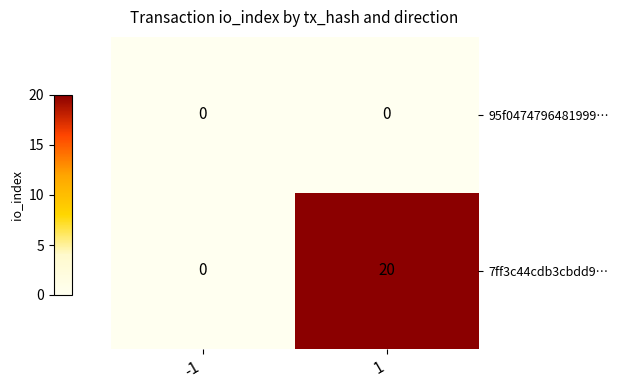

The value of 7ff3c44cdb3cbdd9… at -1 is 0. True or false?

True